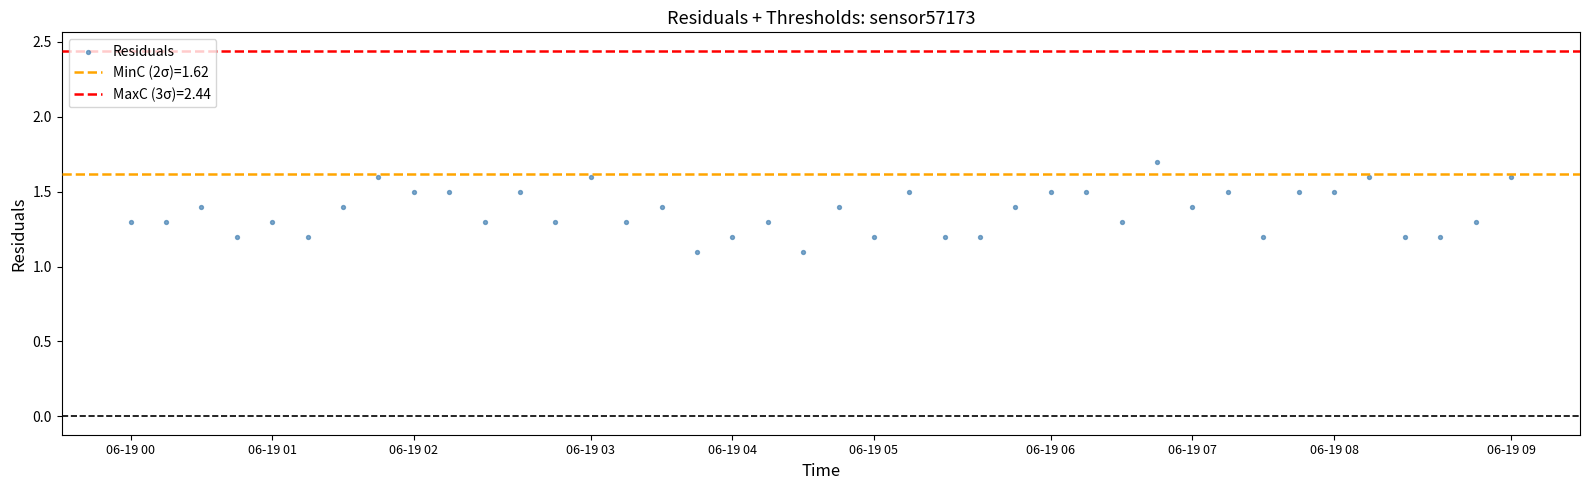

What is the range of Y values (max minus min)?

0.6